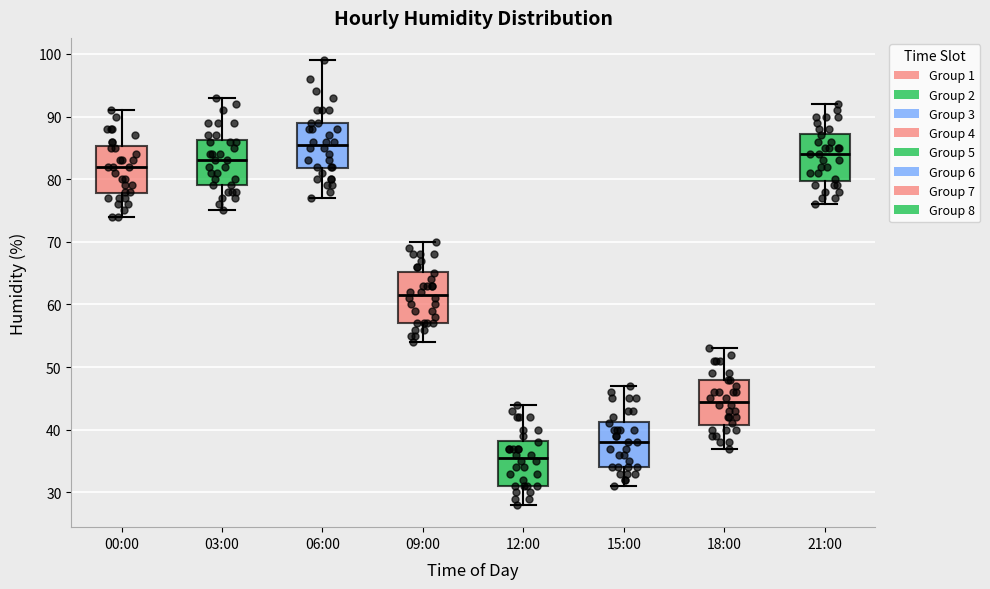

Reading left to right, transcribe this box plot: for each box, give where its median line is, the range the box spans, and where its two whiskers end, as read against the y-axis. The values are not printed on the chart, so give them approximately, as read against the axis.

00:00: median 82, box 78 to 85, whiskers 74 to 91
03:00: median 83, box 79 to 86, whiskers 75 to 93
06:00: median 86, box 82 to 89, whiskers 77 to 99
09:00: median 62, box 57 to 65, whiskers 54 to 70
12:00: median 36, box 31 to 38, whiskers 28 to 44
15:00: median 38, box 34 to 41, whiskers 31 to 47
18:00: median 45, box 41 to 48, whiskers 37 to 53
21:00: median 84, box 80 to 87, whiskers 76 to 92